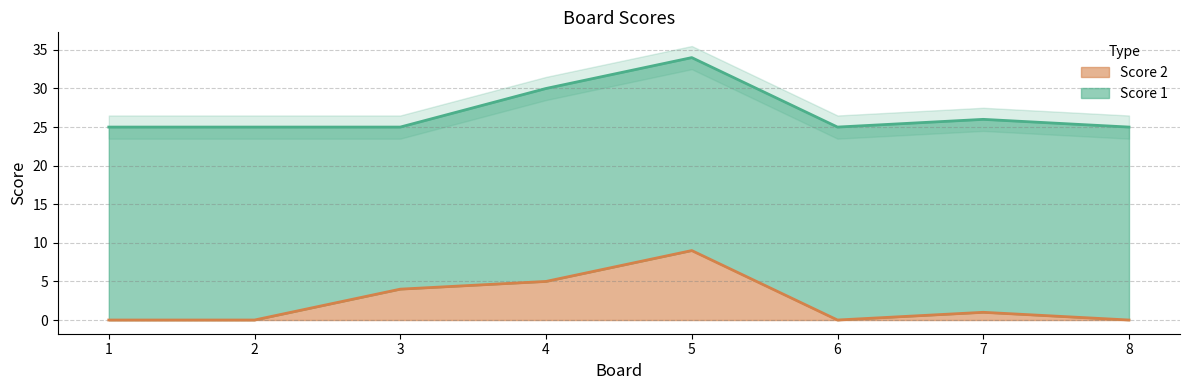

At which category does the chart reach its peak across all series?

5